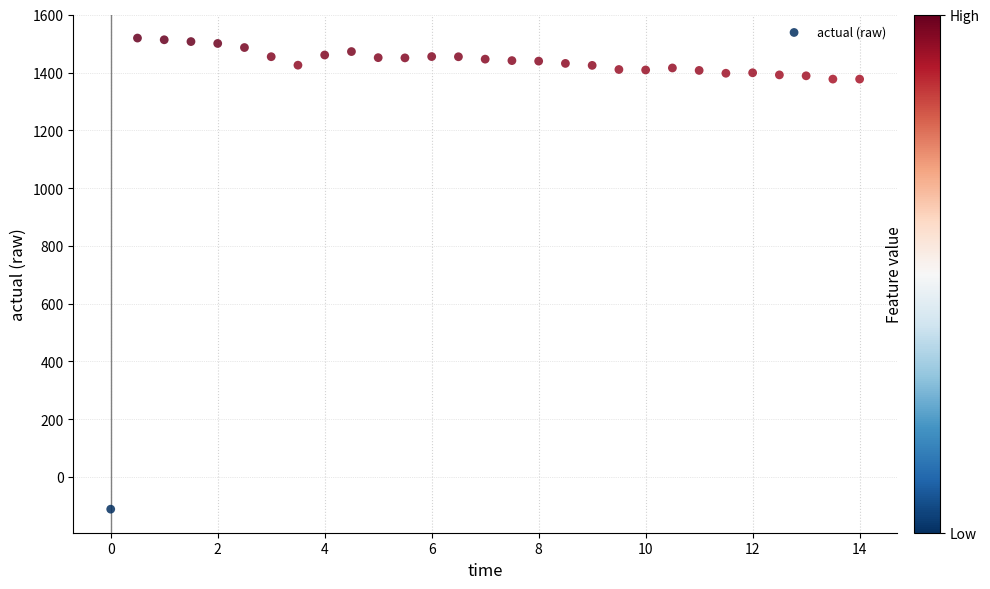

What is the range of X values (max minus min)?

14.0